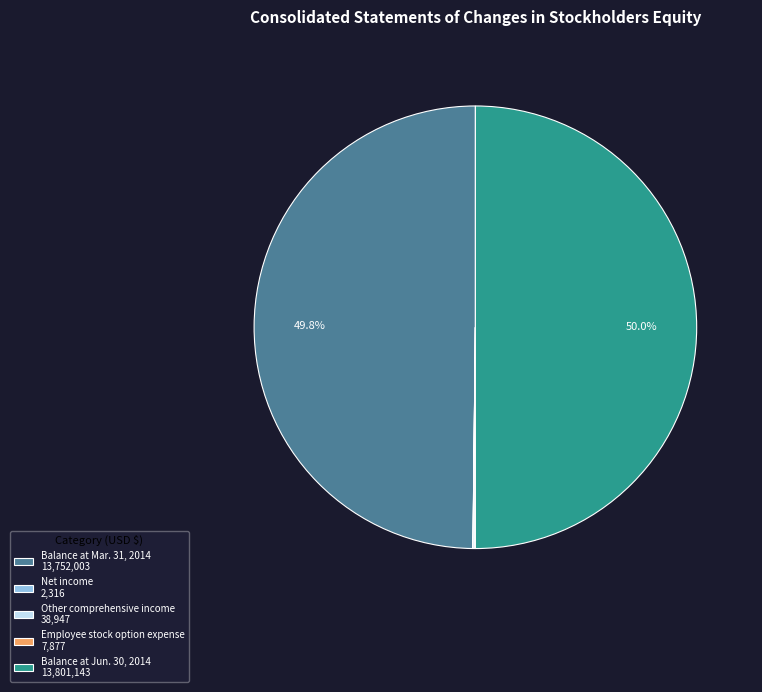

Does Balance at Mar. 31, 2014 13,752,003 account for over 50% of the chart?

No